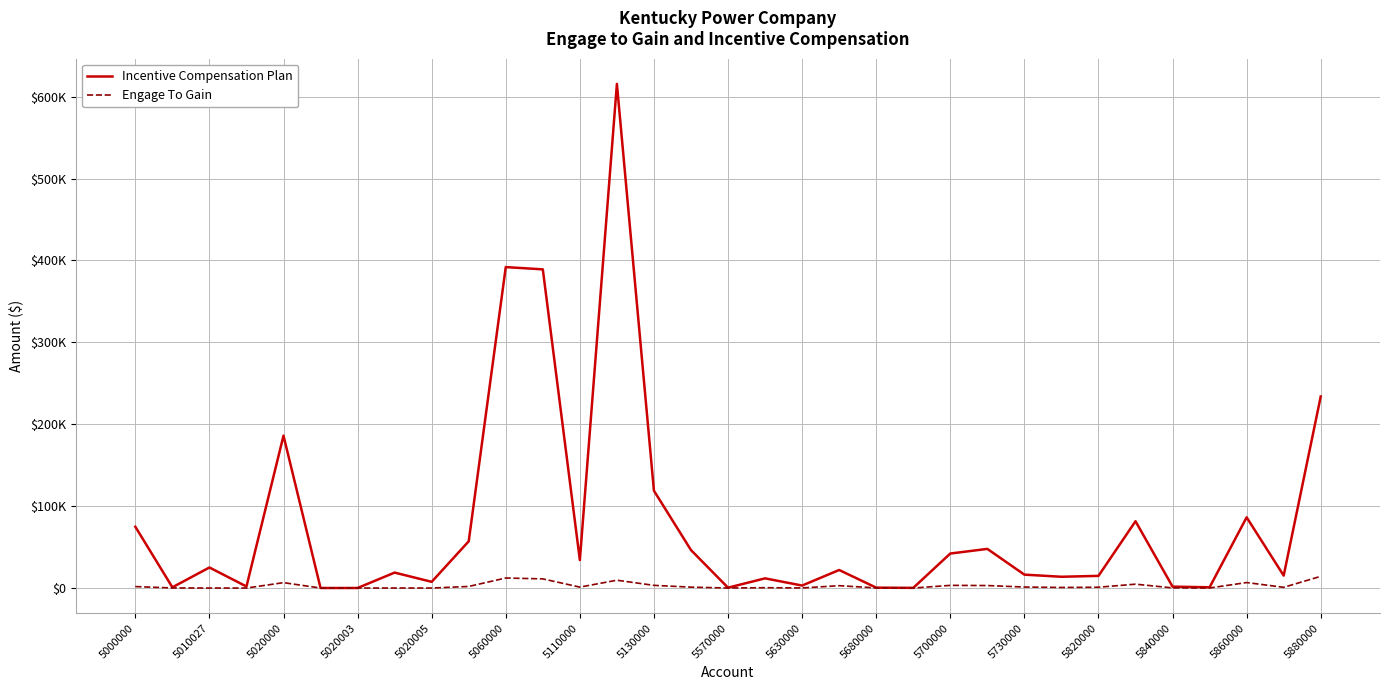

Does the chart have visible grid lines?

Yes